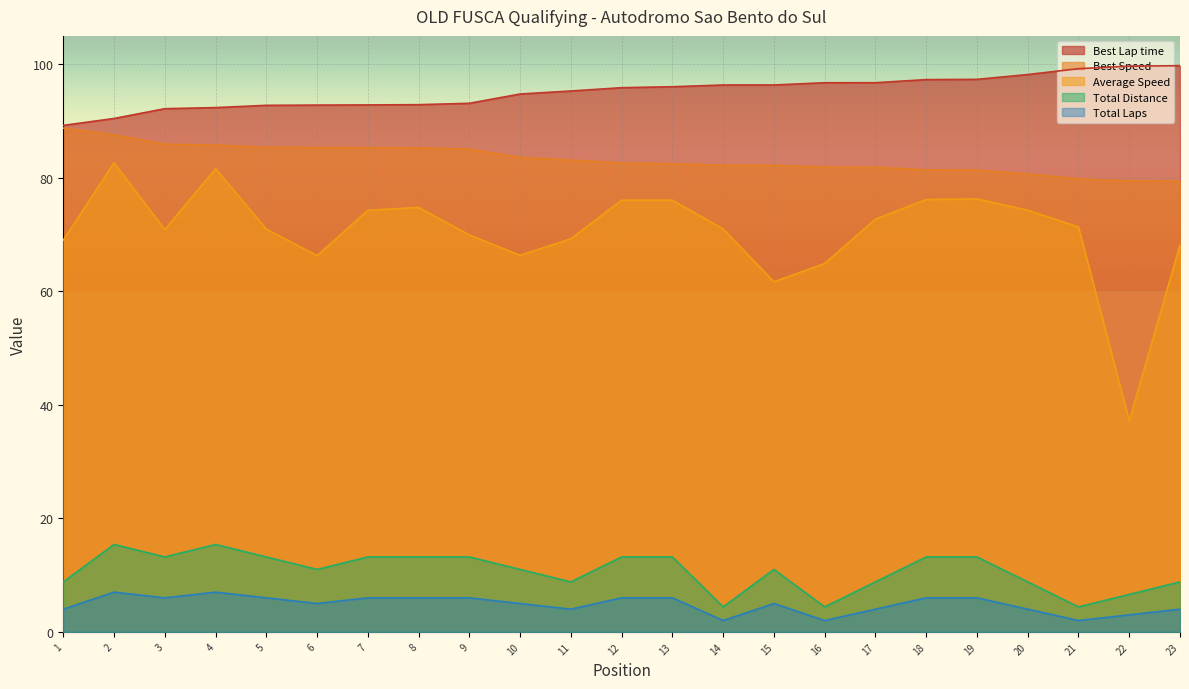

Which series has the largest total across all categories?

Best Lap time